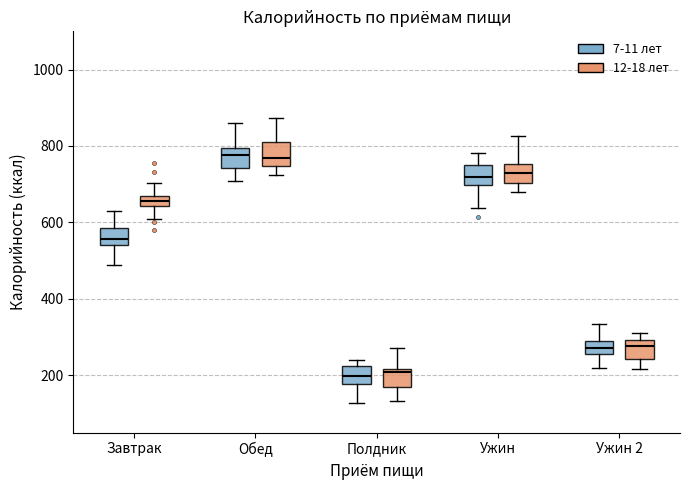

Where does the upper whisker of the box for Завтрак (12-18 лет) end on the y-axis? The values are not printed on the chart, so give them approximately, as read against the axis.

700